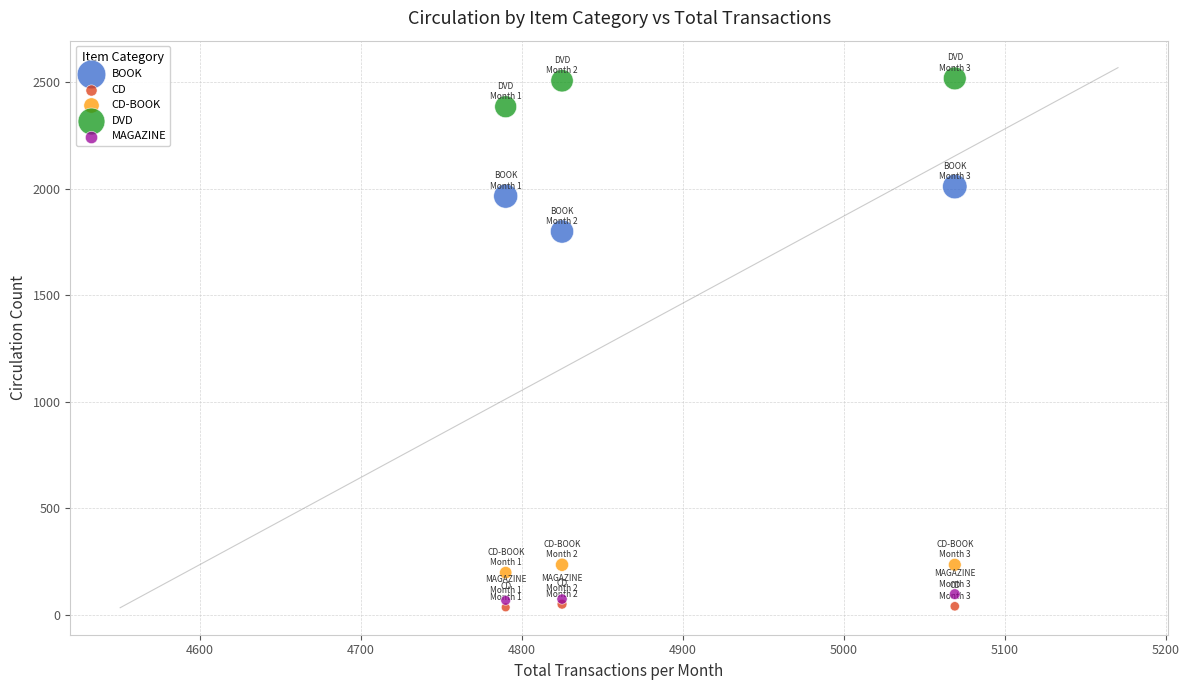

Which series has the widest spread of Y values?

BOOK